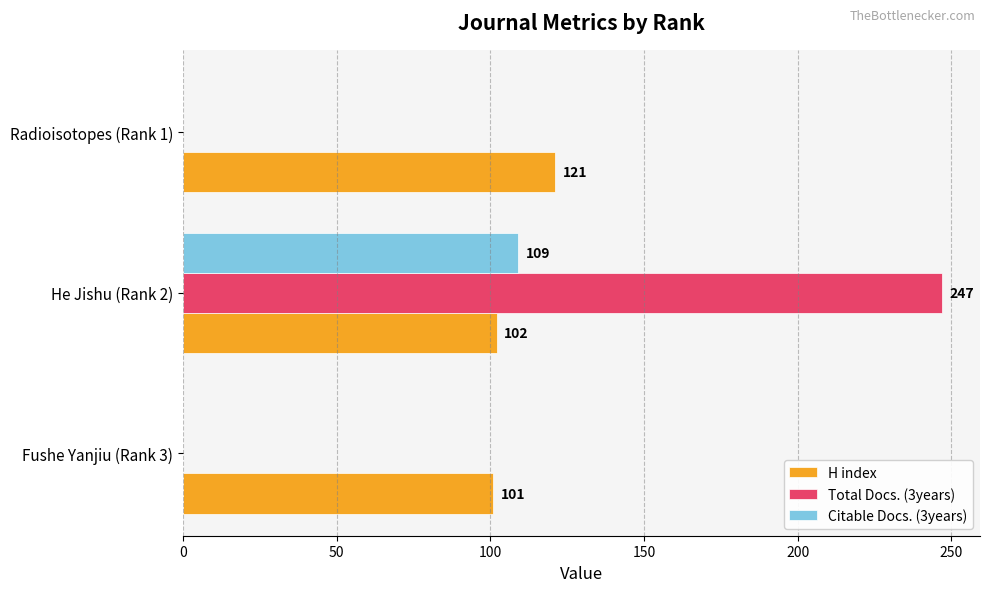

Is it true that Citable Docs. (3years) equals 109 at He Jishu (Rank 2)?

True